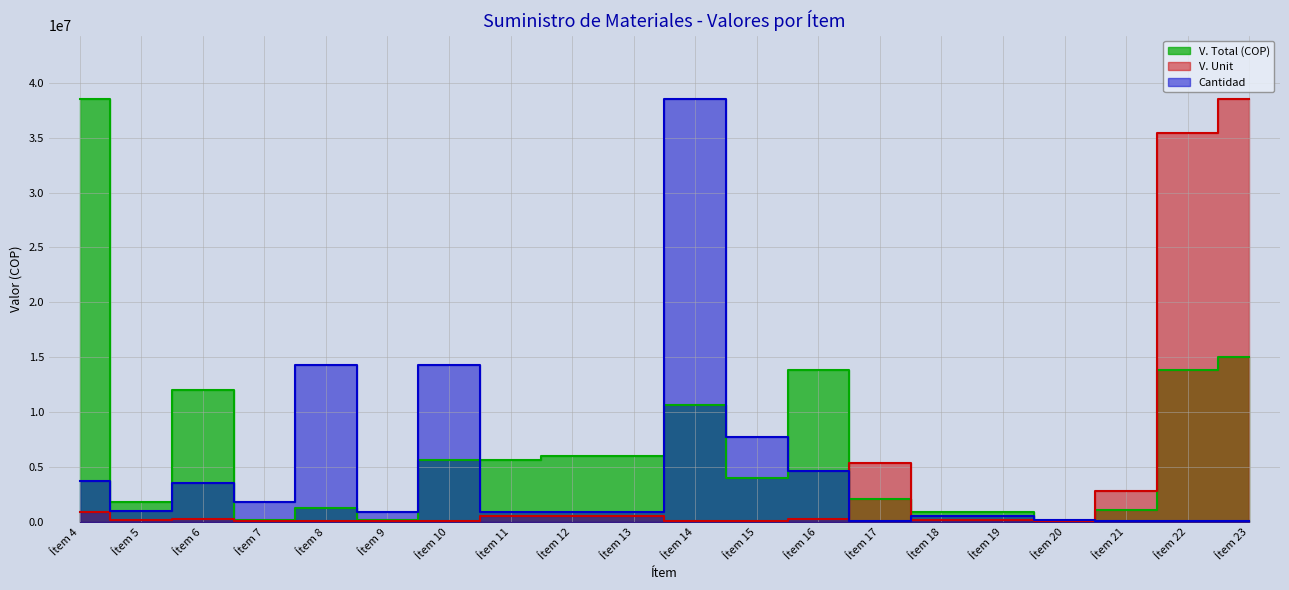

Is it true that V. Total (COP) equals 1197120.0 at Ítem 8?

True